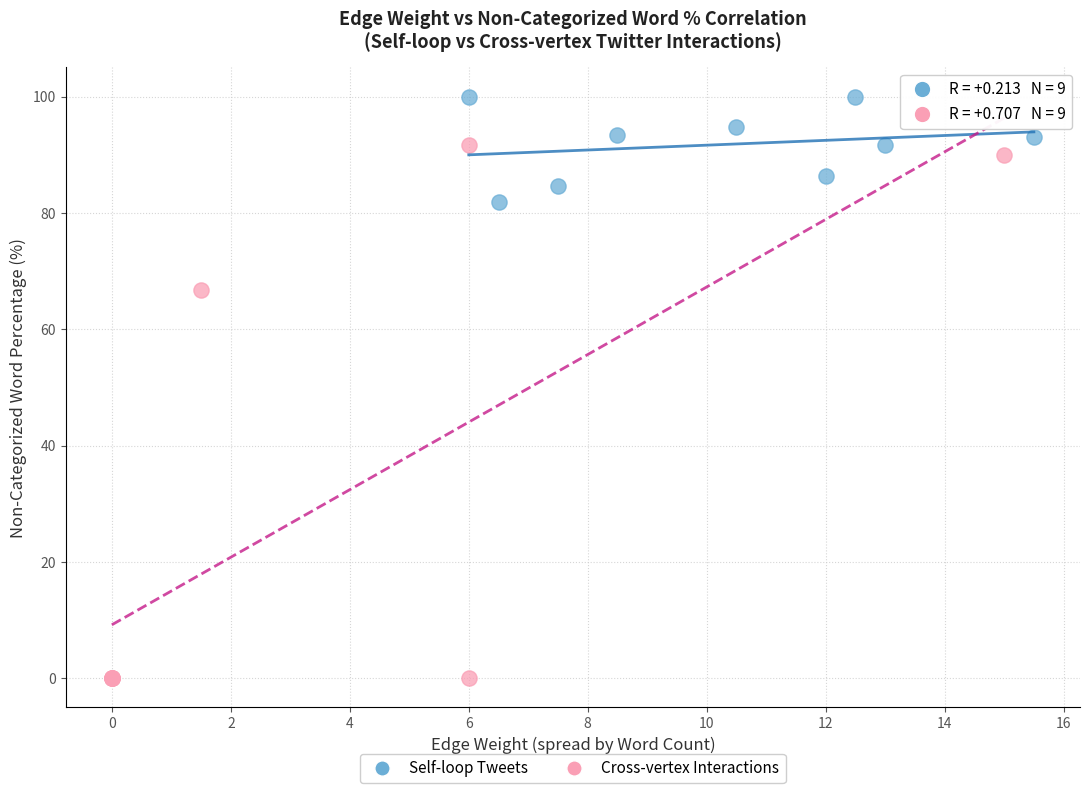

Which series contains the lowest Y value?

Cross-vertex Interactions